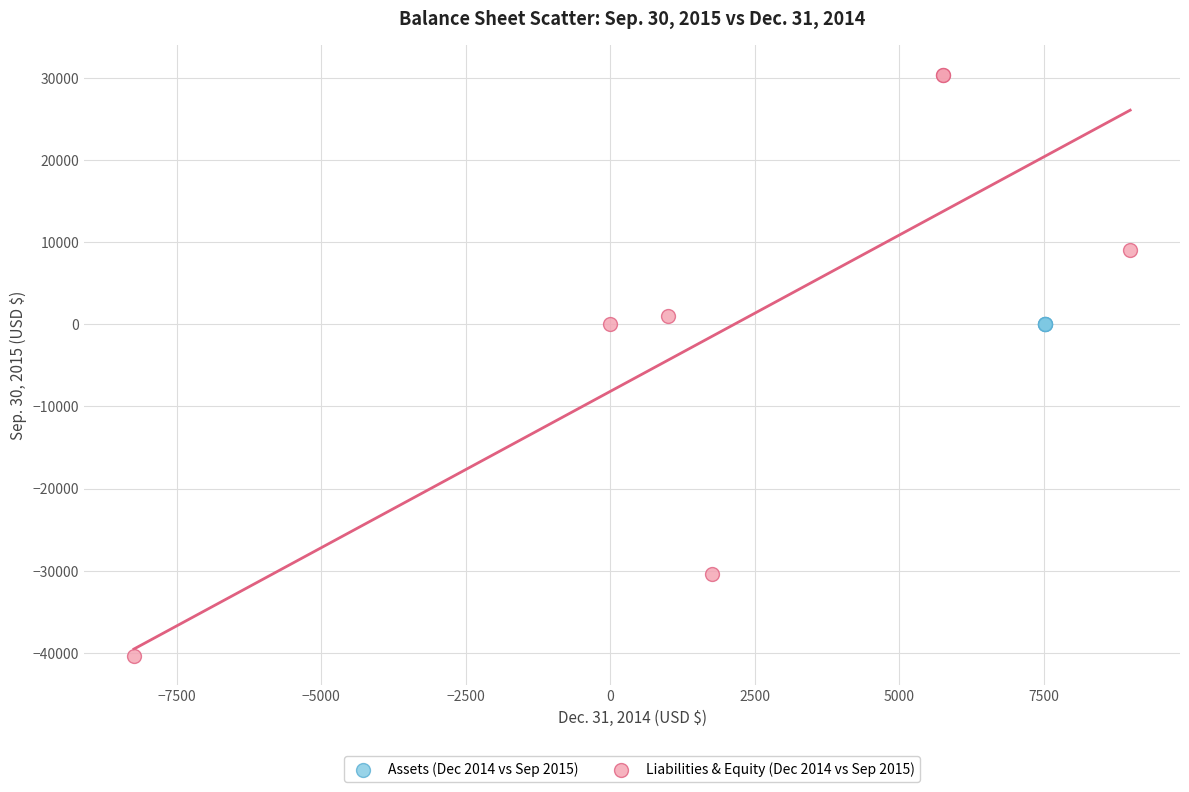

Which series contains the highest Y value?

Liabilities & Equity (Dec 2014 vs Sep 2015)